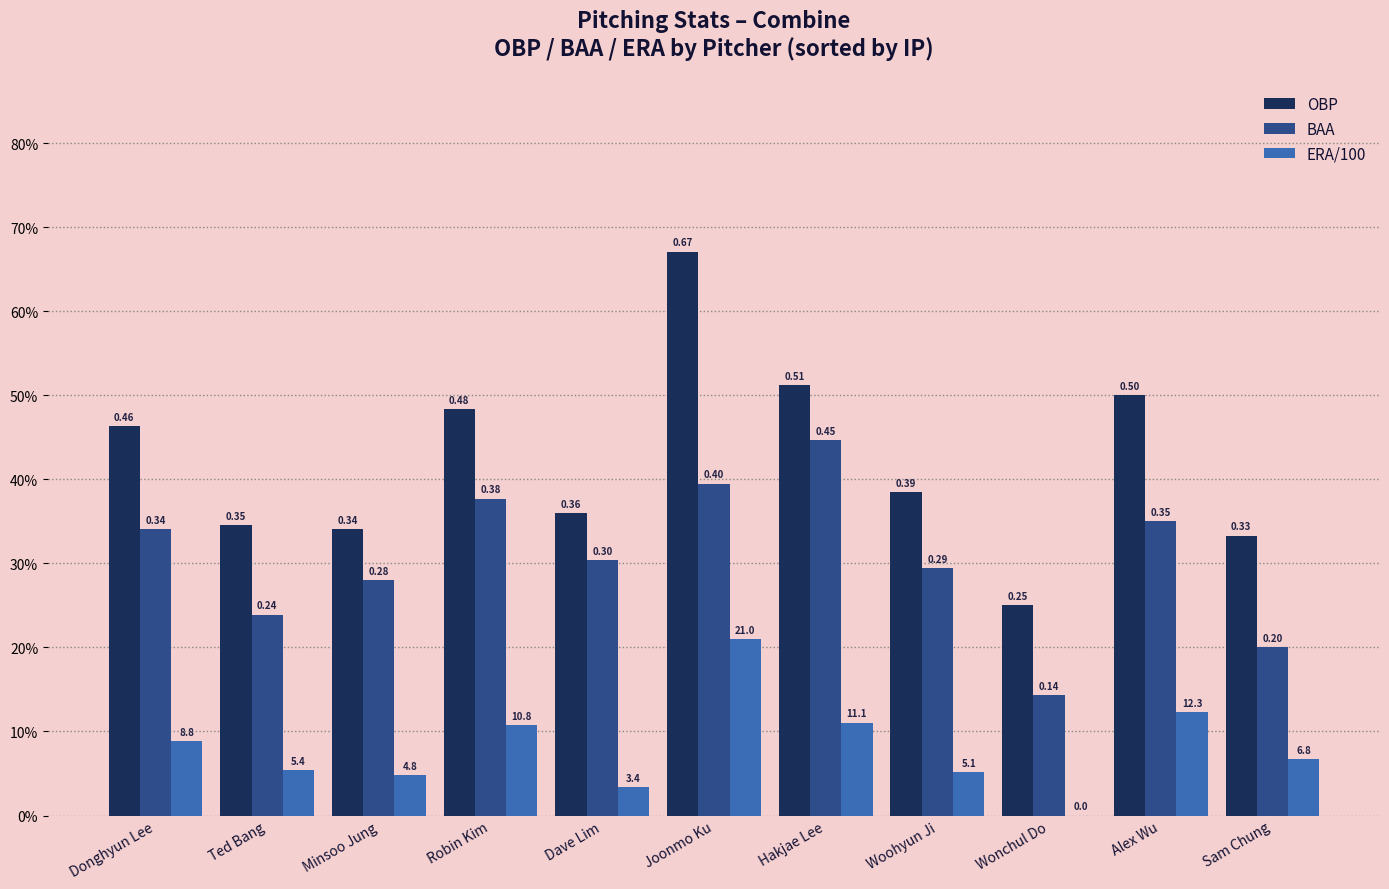

What is the total value across all series at Donghyun Lee?

0.9